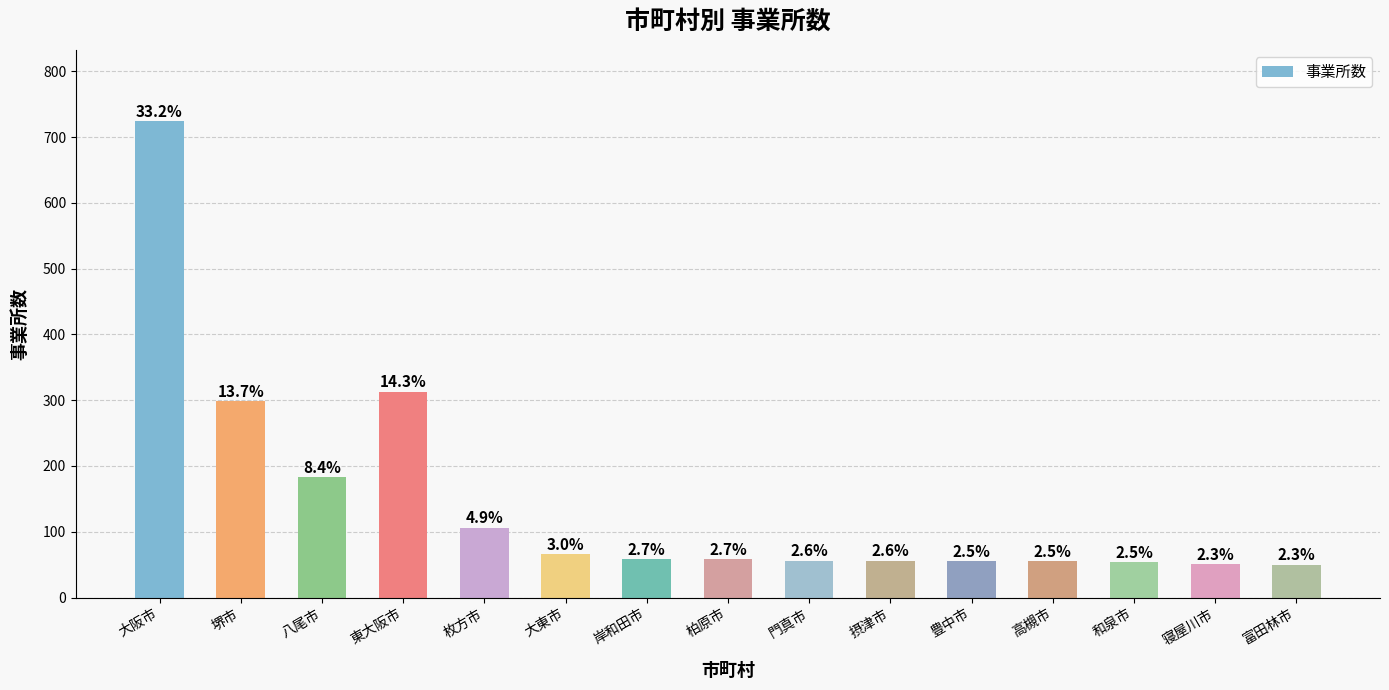

Reading left to right, what are all the values shown in this chart?

724	298	183	313	106	66	58	58	56	56	55	55	54	51	50